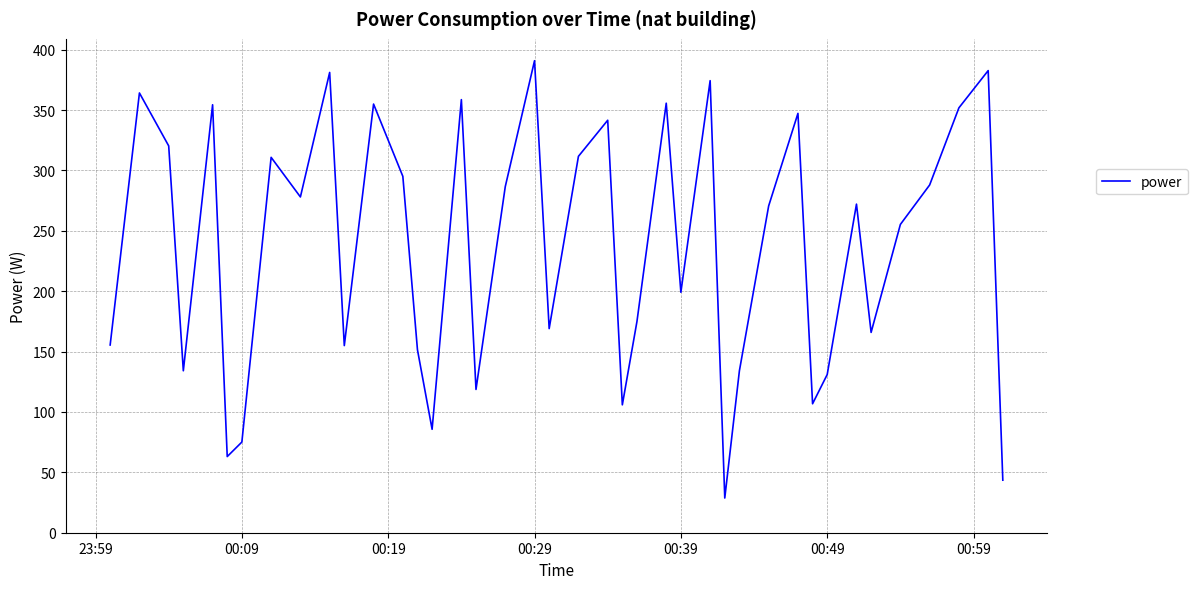

What is the maximum value shown in the chart?

390.9